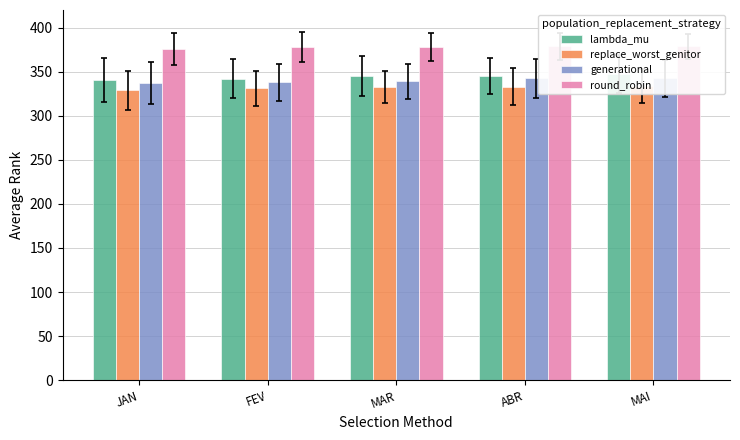

At which label does round_robin first exceed 378?

MAR